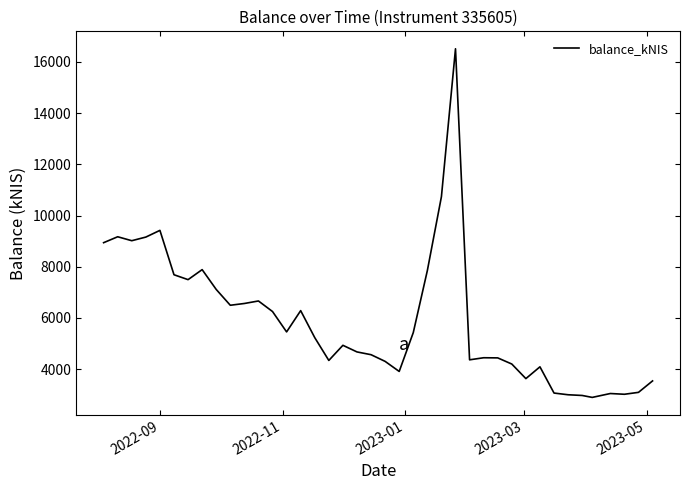

What is the average value?

5897.5